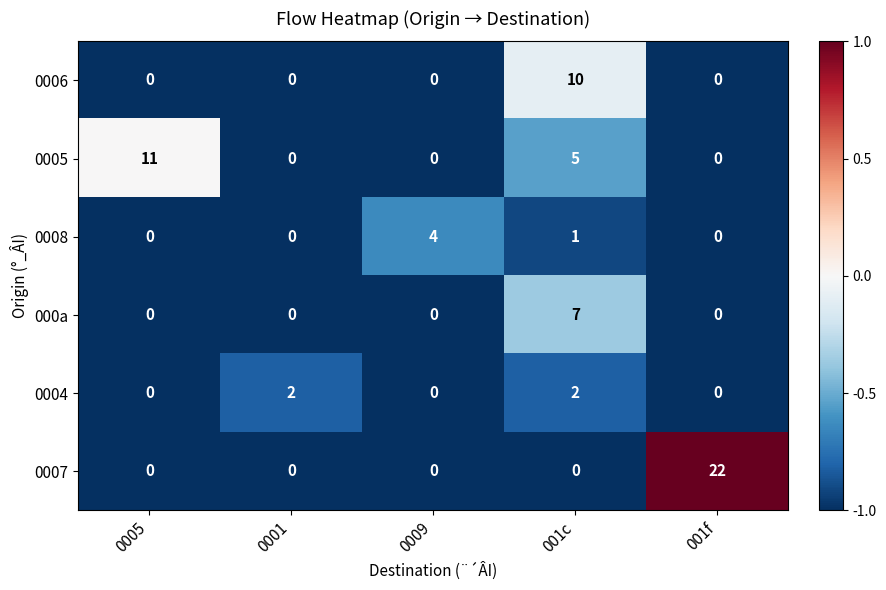

What is the difference between the 000a values at 0009 and 001c?

7